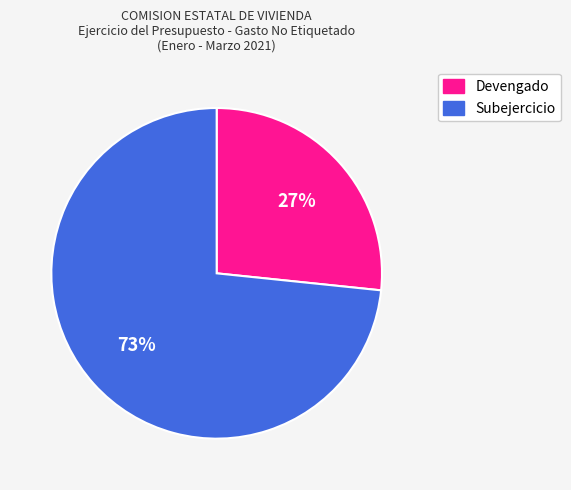

Which slice is the smallest?

Devengado